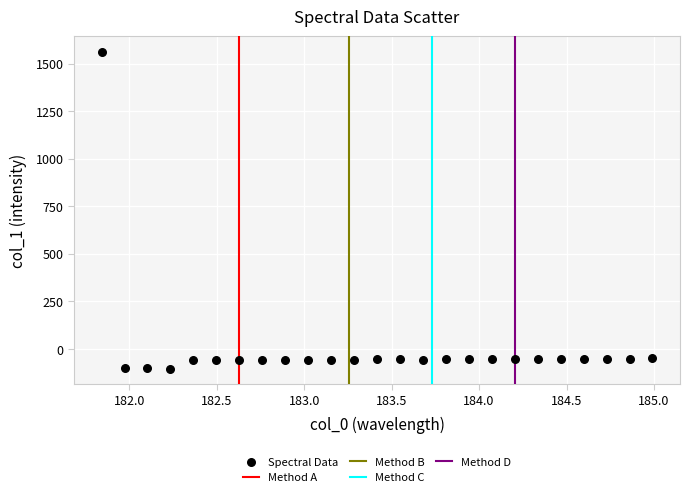

What is the range of X values (max minus min)?

3.1